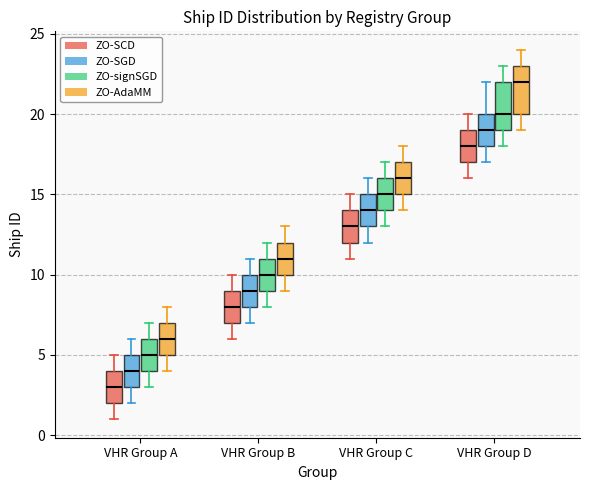

Reading left to right, transcribe this box plot: for each box, give where its median line is, the range the box spans, and where its two whiskers end, as read against the y-axis. The values are not printed on the chart, so give them approximately, as read against the axis.

VHR Group A (ZO-SCD): median 3, box 2 to 4, whiskers 1 to 5
VHR Group A (ZO-SGD): median 4, box 3 to 5, whiskers 2 to 6
VHR Group A (ZO-signSGD): median 5, box 4 to 6, whiskers 3 to 7
VHR Group A (ZO-AdaMM): median 6, box 5 to 7, whiskers 4 to 8
VHR Group B (ZO-SCD): median 8, box 7 to 9, whiskers 6 to 10
VHR Group B (ZO-SGD): median 9, box 8 to 10, whiskers 7 to 11
VHR Group B (ZO-signSGD): median 10, box 9 to 11, whiskers 8 to 12
VHR Group B (ZO-AdaMM): median 11, box 10 to 12, whiskers 9 to 13
VHR Group C (ZO-SCD): median 13, box 12 to 14, whiskers 11 to 15
VHR Group C (ZO-SGD): median 14, box 13 to 15, whiskers 12 to 16
VHR Group C (ZO-signSGD): median 15, box 14 to 16, whiskers 13 to 17
VHR Group C (ZO-AdaMM): median 16, box 15 to 17, whiskers 14 to 18
VHR Group D (ZO-SCD): median 18, box 17 to 19, whiskers 16 to 20
VHR Group D (ZO-SGD): median 19, box 18 to 20, whiskers 17 to 22
VHR Group D (ZO-signSGD): median 20, box 19 to 22, whiskers 18 to 23
VHR Group D (ZO-AdaMM): median 22, box 20 to 23, whiskers 19 to 24